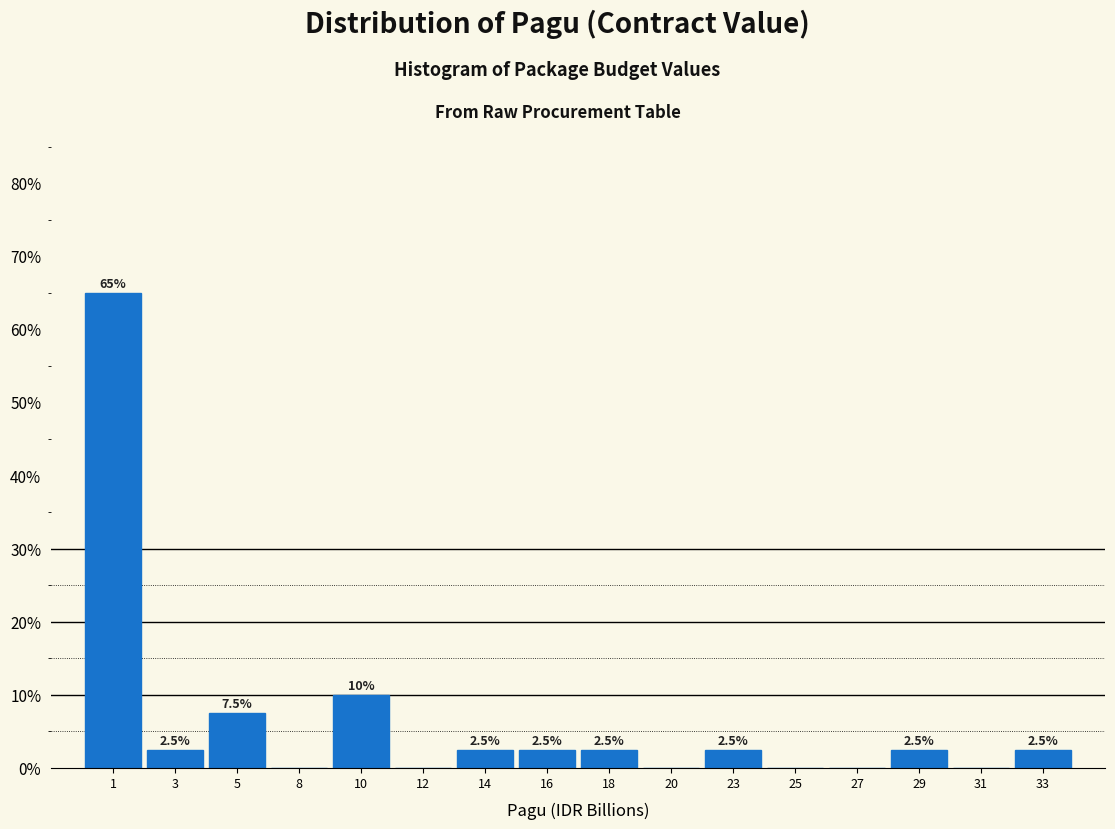

Reading left to right, extract all data points from this chart.

1=65.0	3=2.5	5=7.5	8=0.0	10=10.0	12=0.0	14=2.5	16=2.5	18=2.5	20=0.0	23=2.5	25=0.0	27=0.0	29=2.5	31=0.0	33=2.5